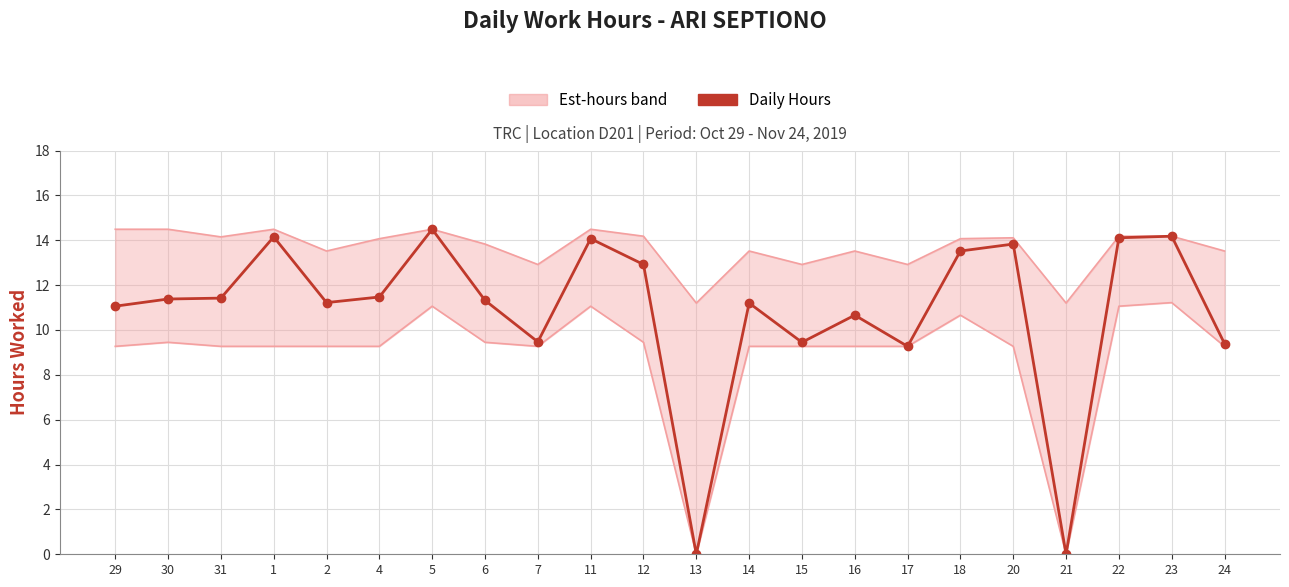

Where does the data first go above 11?

29